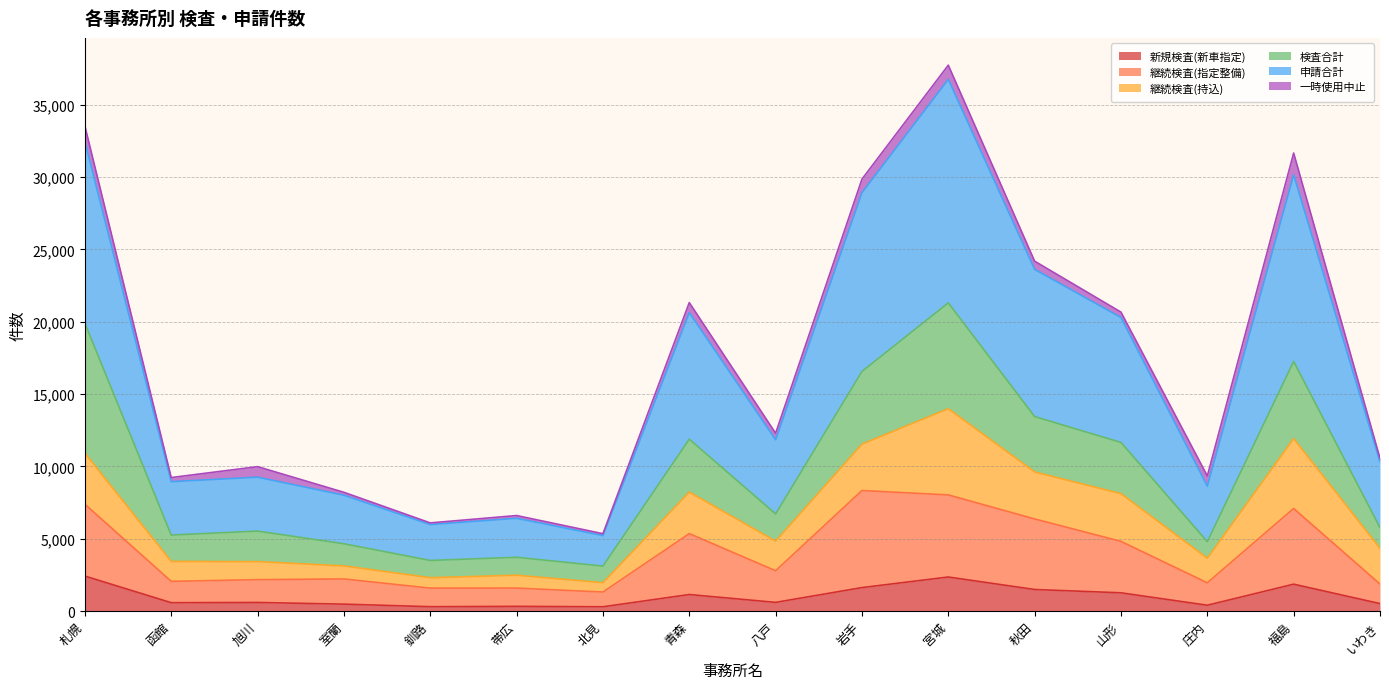

What is the sum of all 新規検査(新車指定) values?

16193